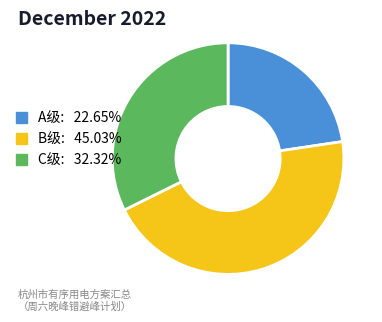

Do B级: 45.03% and A级: 22.65% together represent more than half of the pie?

Yes